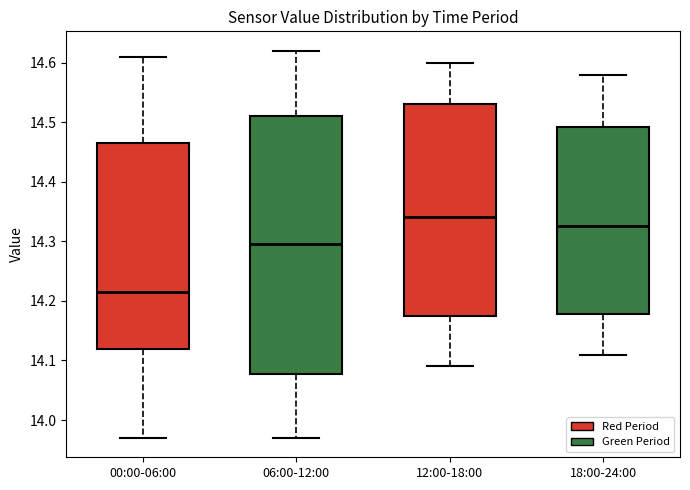

Which box is the tallest, from its lower edge to its upper edge?

06:00-12:00